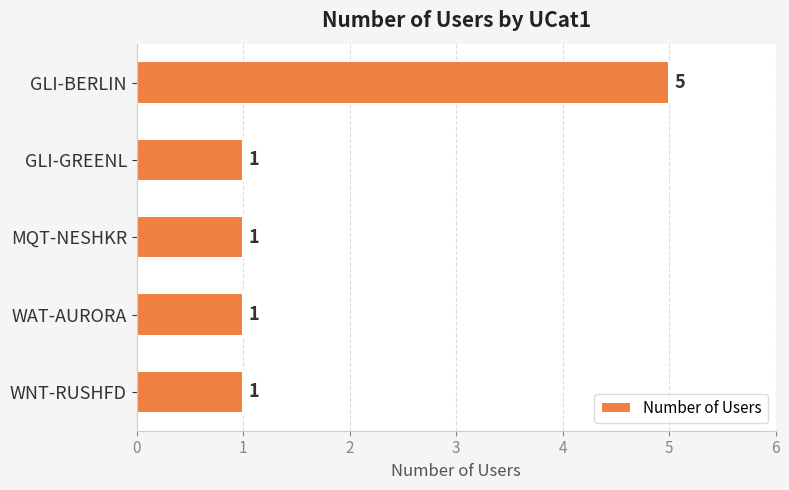

How many data points does each series have?

5